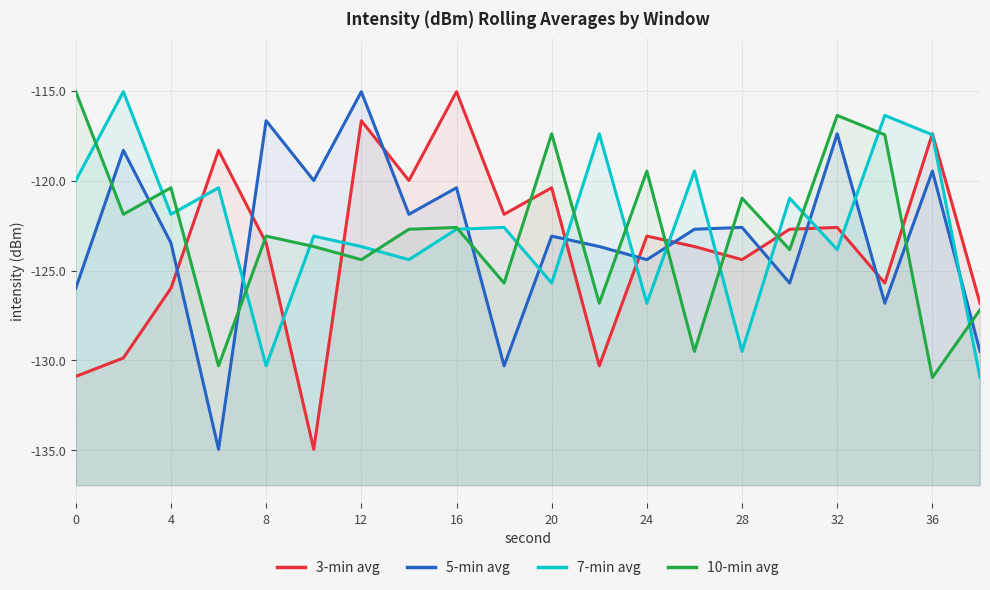

Does the chart have visible grid lines?

Yes